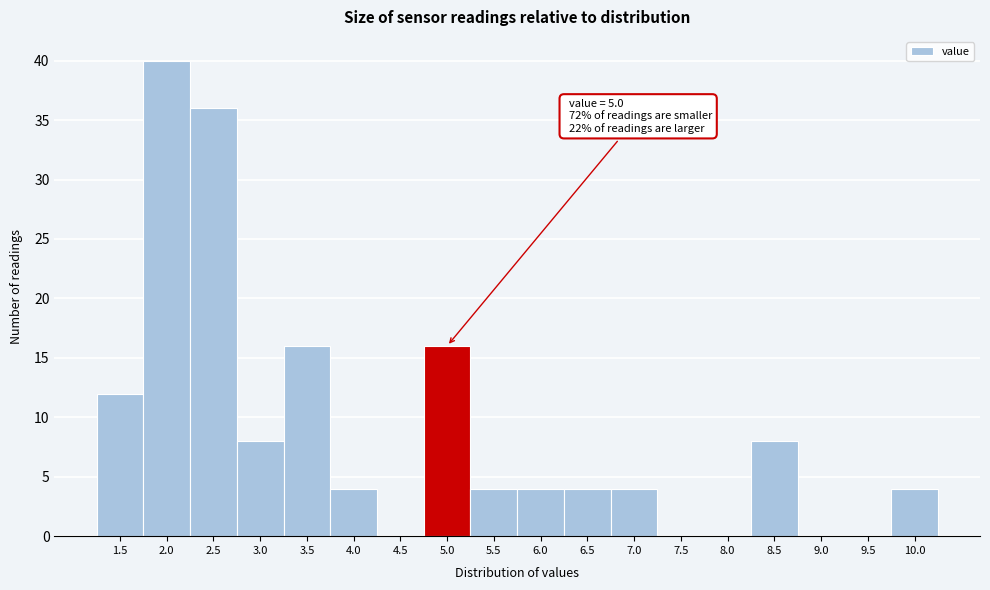

Reading right to left, list all the values displayed in this chart.

10.0=4	9.5=0	9.0=0	8.5=8	8.0=0	7.5=0	7.0=4	6.5=4	6.0=4	5.5=4	5.0=16	4.5=0	4.0=4	3.5=16	3.0=8	2.5=36	2.0=40	1.5=12